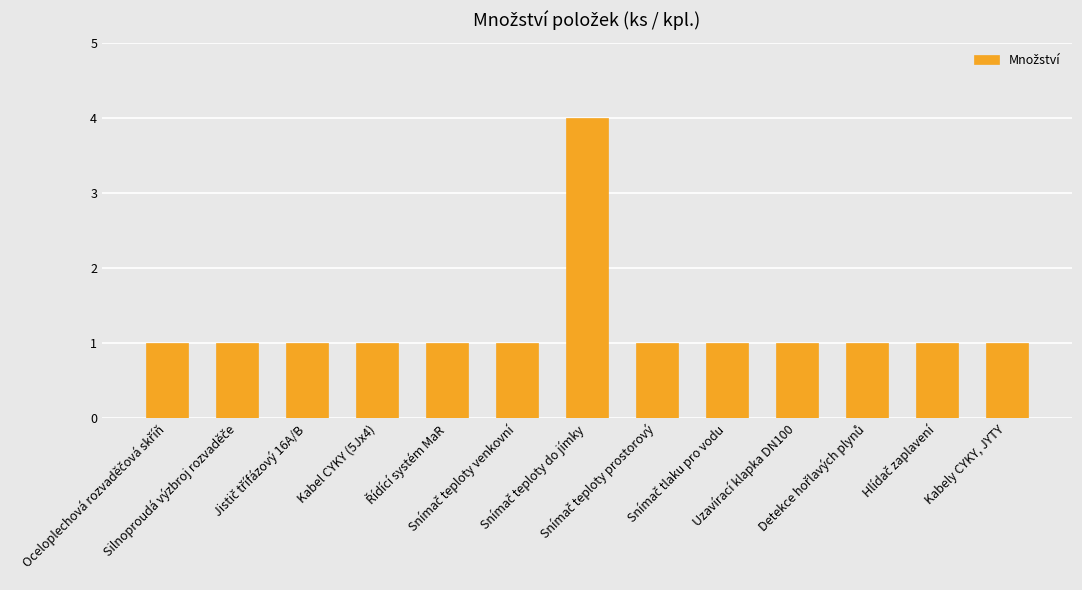

What is the value of the 3rd bar from the left?

1